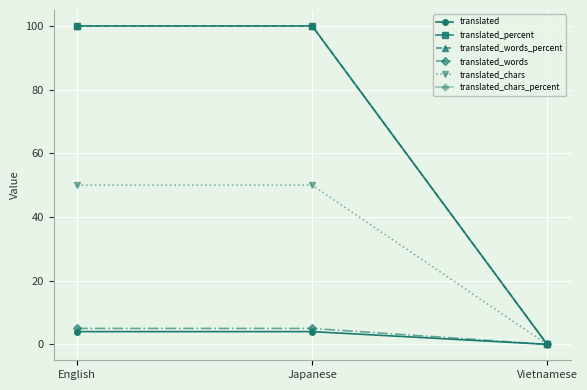

Is this an area chart (filled region under the line)?

No